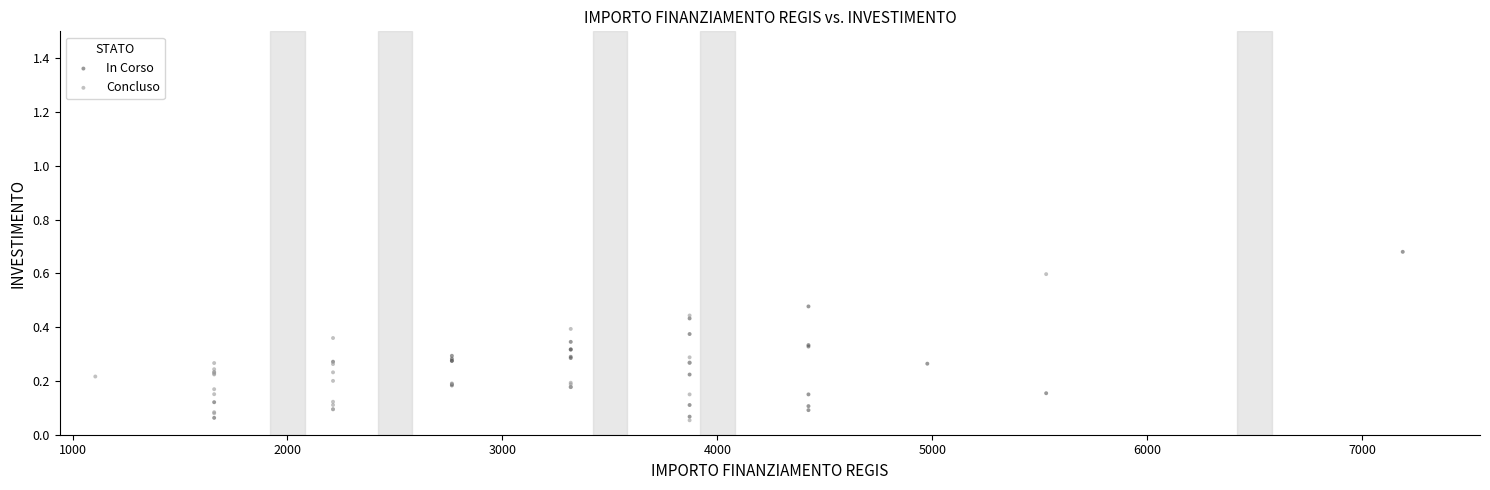

Which series contains the highest Y value?

In Corso